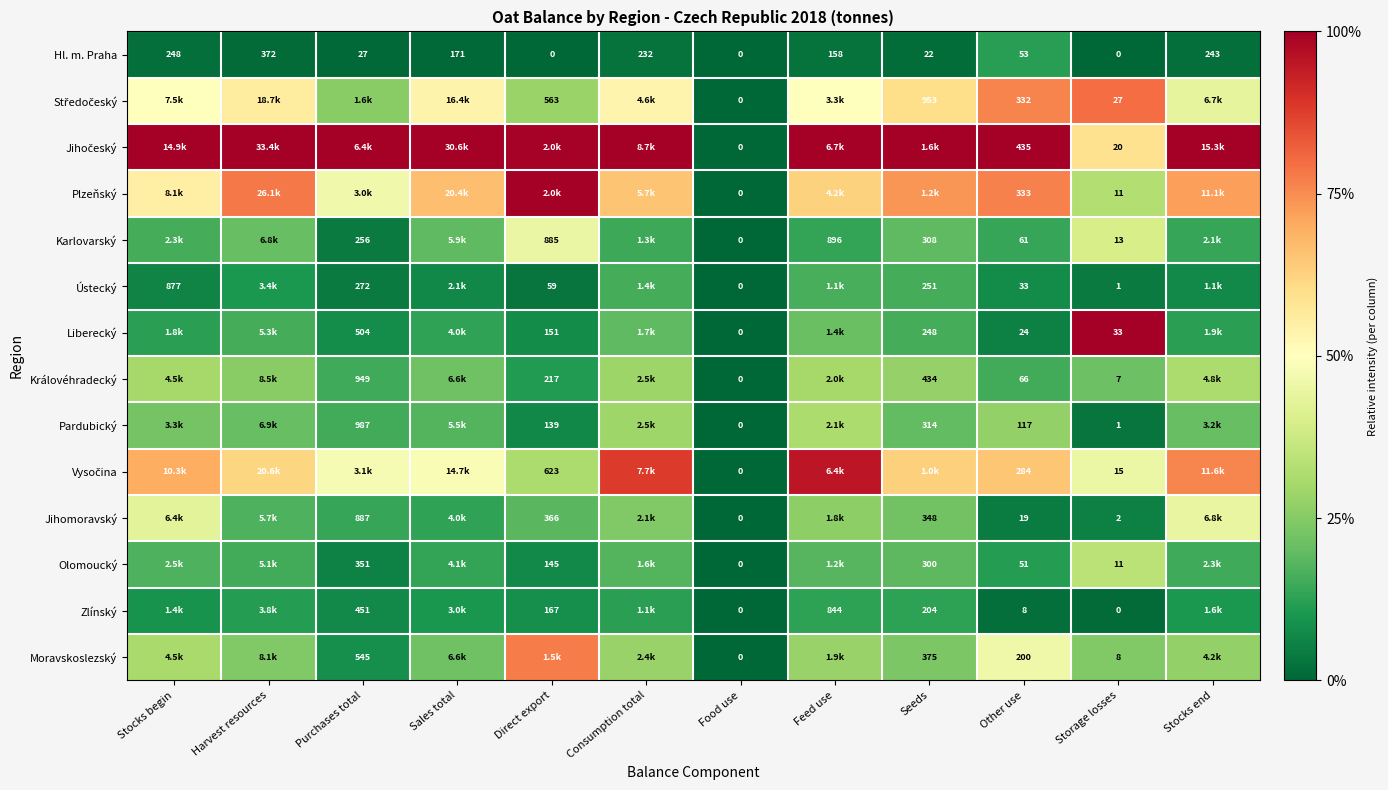

At which label is Hl. m. Praha closest to 186?

Sales total